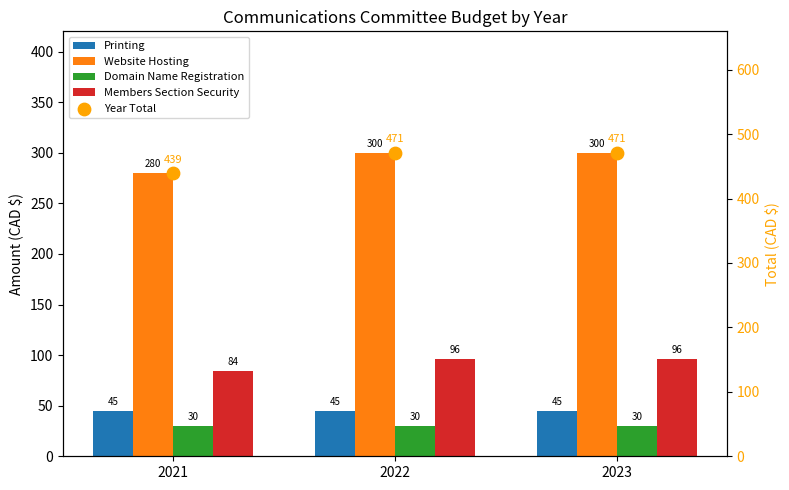

Which series has the largest total across all categories?

Year Total